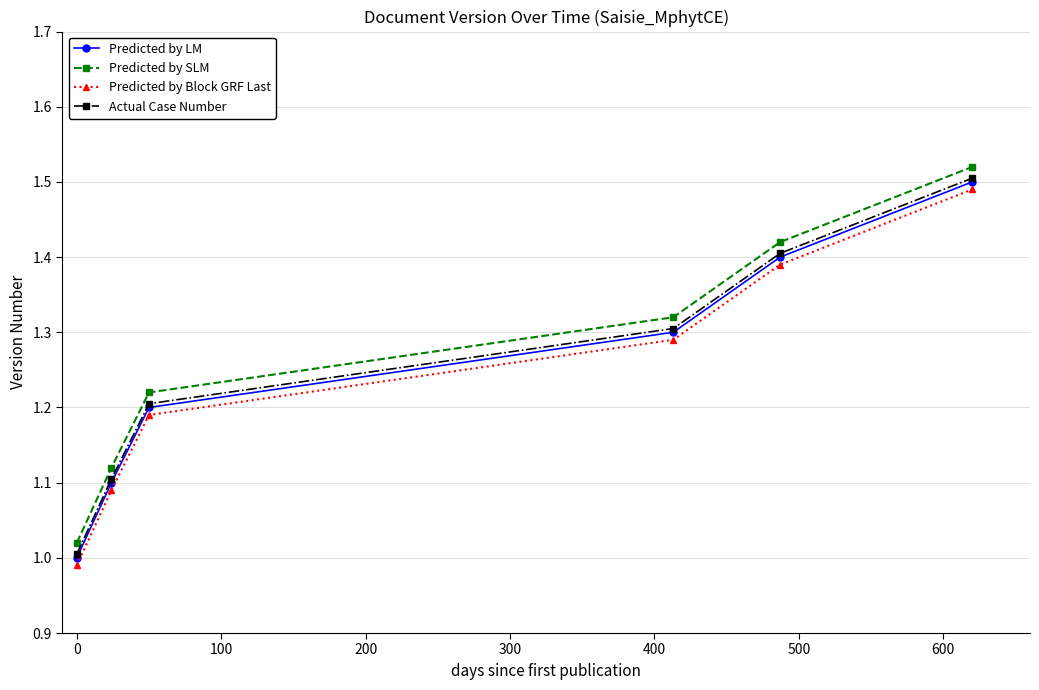

Rank the series by their average value, from lowest to highest.

Predicted by Block GRF Last, Predicted by LM, Actual Case Number, Predicted by SLM